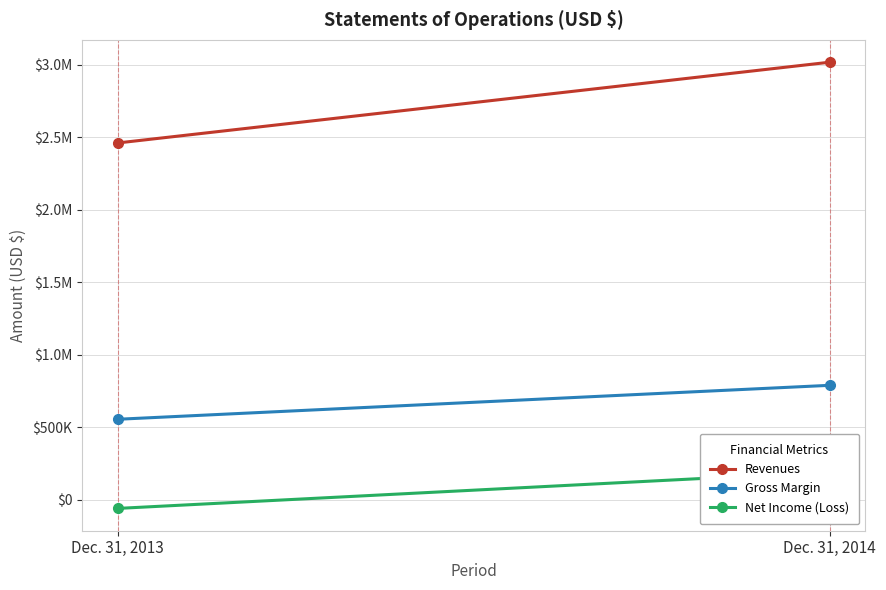

What is the sum of all Gross Margin values?

1341806